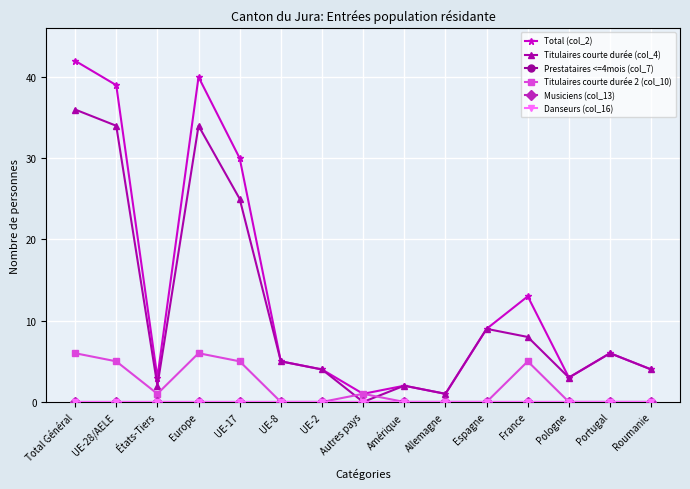

Does the chart have visible grid lines?

Yes